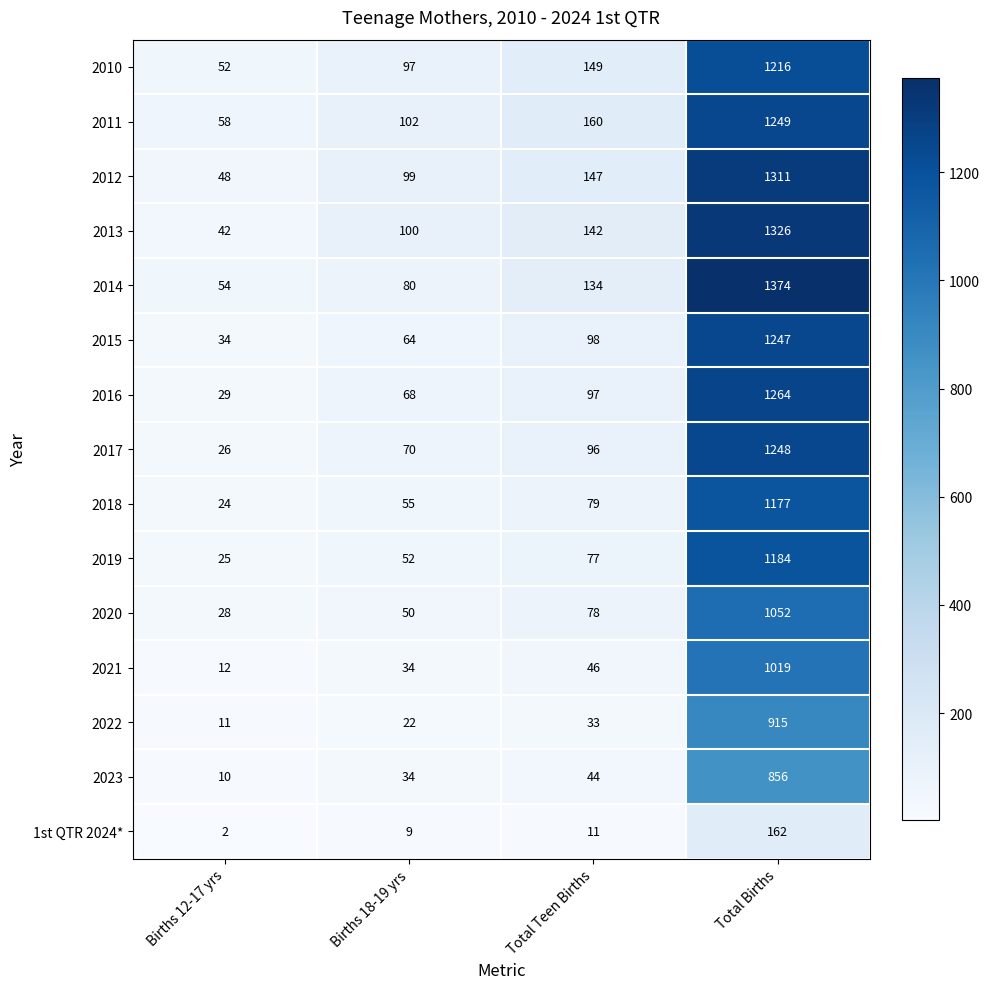

The 2017 series shows 1848 at Total Births. True or false?

False